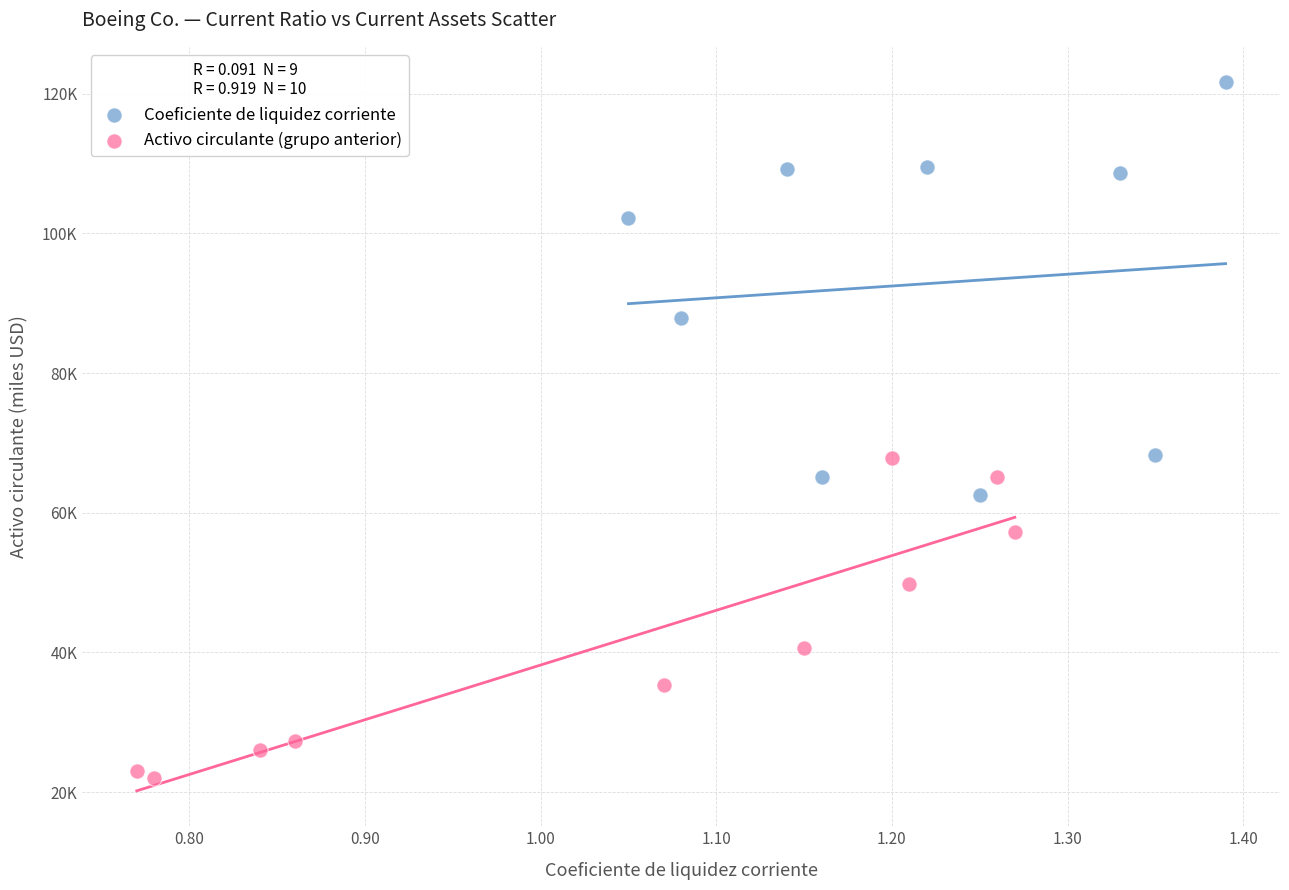

Which series contains the highest Y value?

Coeficiente de liquidez corriente